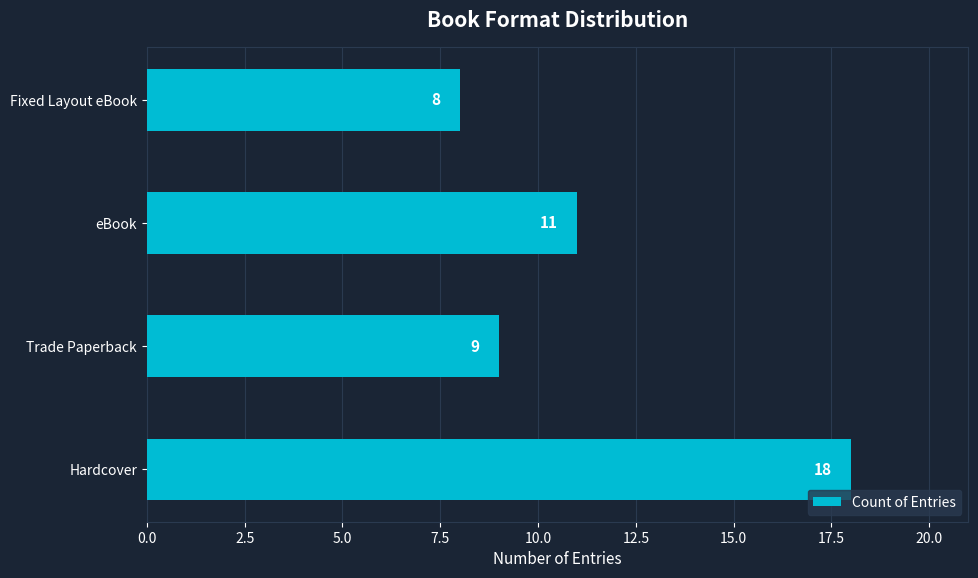

Reading bottom to top, what are all the values shown in this chart?

18	9	11	8